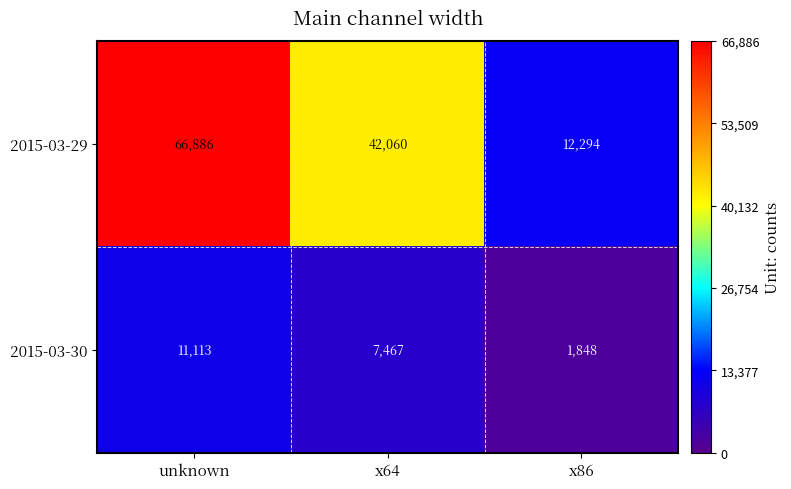

What is the spread (max minus min) of values at x64?

34593